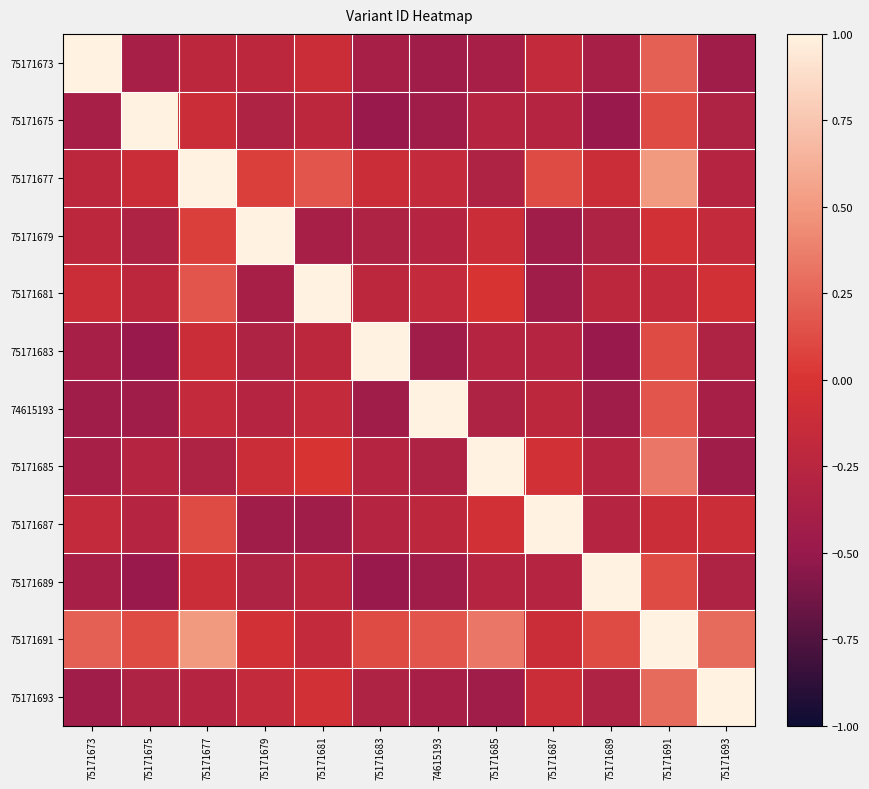

Count the number of data series in this chart.

12